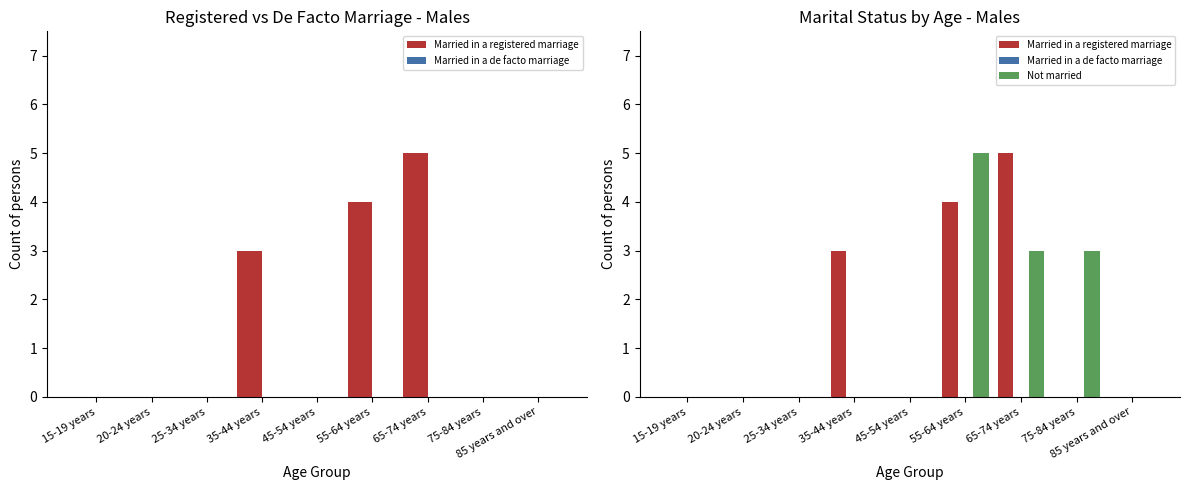

Reading left to right, extract all data points from this chart.

Married in a registered marriage: 15-19 years=0	20-24 years=0	25-34 years=0	35-44 years=3	45-54 years=0	55-64 years=4	65-74 years=5	75-84 years=0	85 years and over=0
Married in a de facto marriage: 15-19 years=0	20-24 years=0	25-34 years=0	35-44 years=0	45-54 years=0	55-64 years=0	65-74 years=0	75-84 years=0	85 years and over=0
Not married: 15-19 years=0	20-24 years=0	25-34 years=0	35-44 years=0	45-54 years=0	55-64 years=5	65-74 years=3	75-84 years=3	85 years and over=0